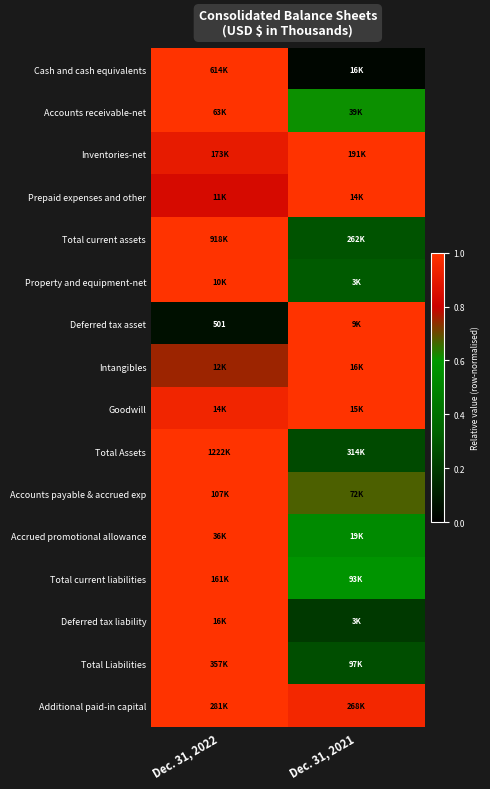

Between Dec. 31, 2021 and Dec. 31, 2022, which is larger?

Dec. 31, 2022